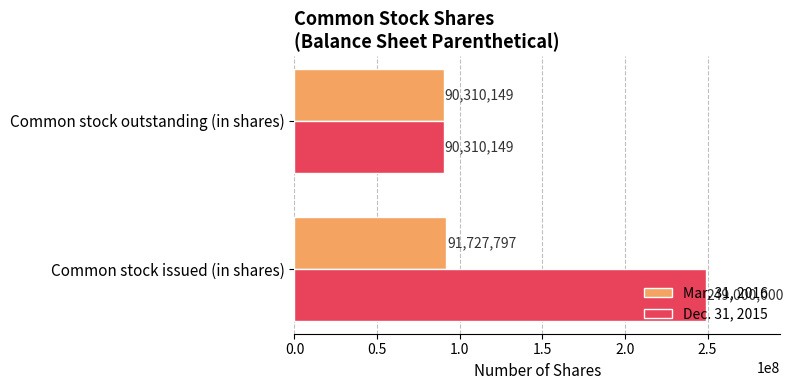

What is the difference between the maximum and minimum values in the Dec. 31, 2015 series?

158689851